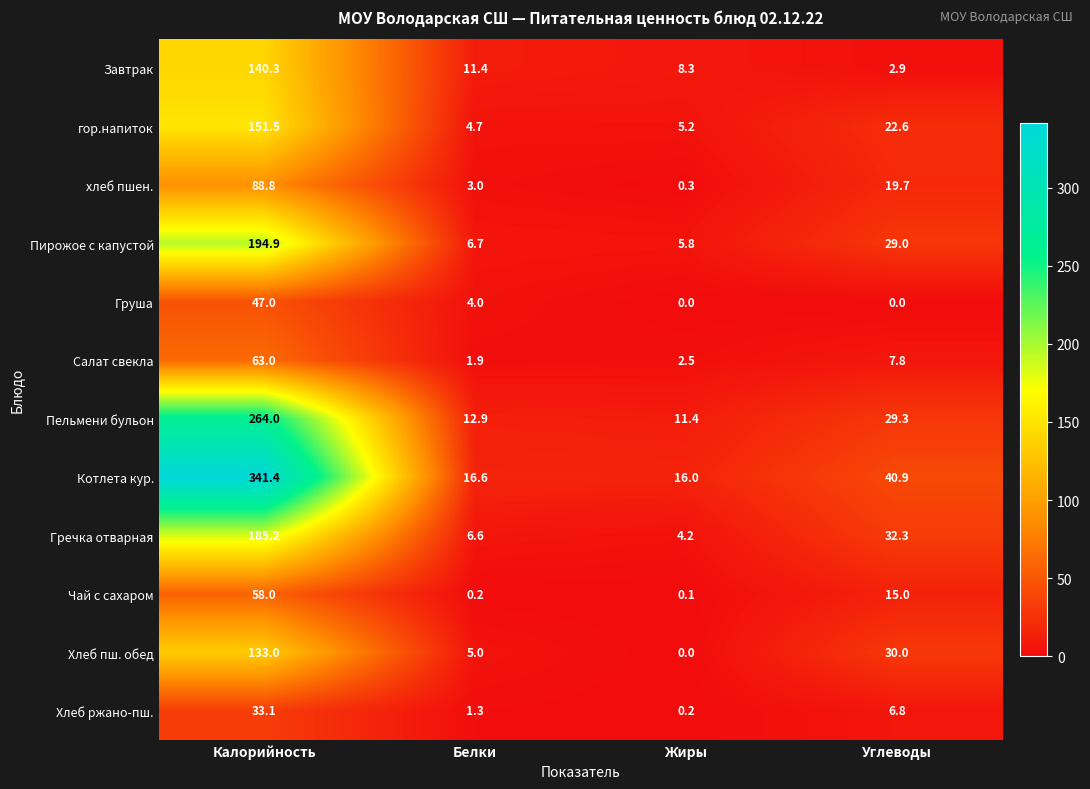

At which category is the sum across all series the highest?

Калорийность